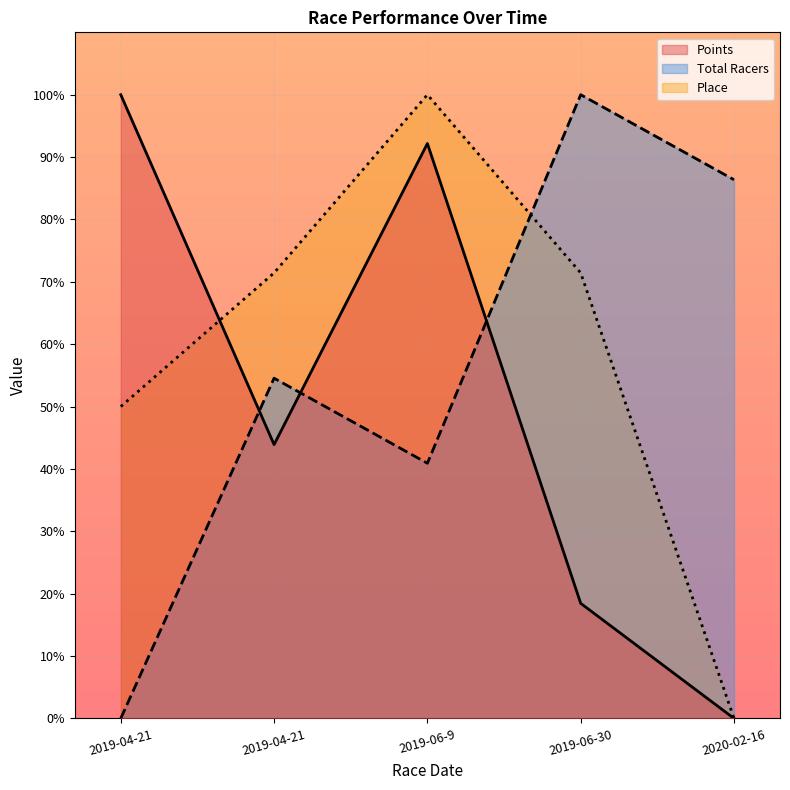

Between which two adjacent categories do Total Racers and Place first intersect?

2019-06-9 and 2019-06-30